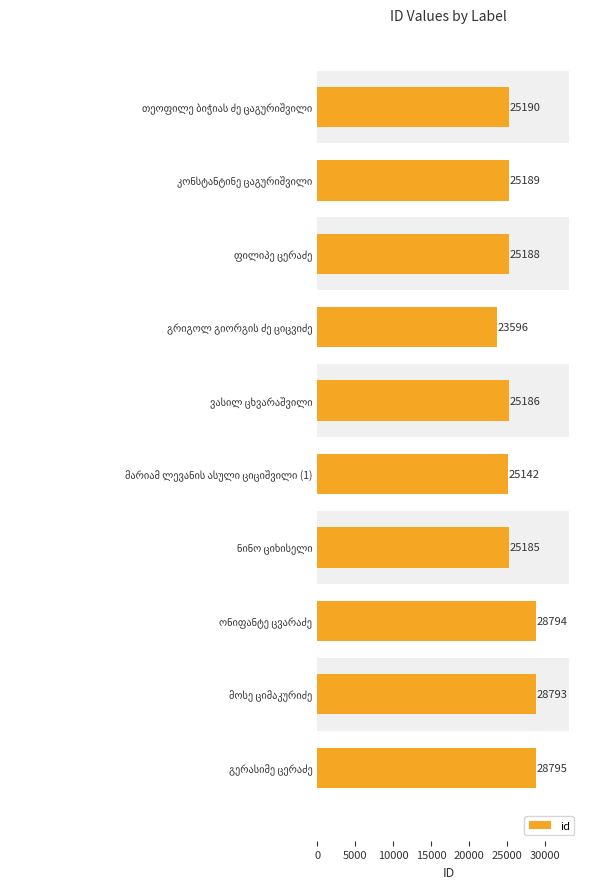

Count the number of categories in the chart.

10